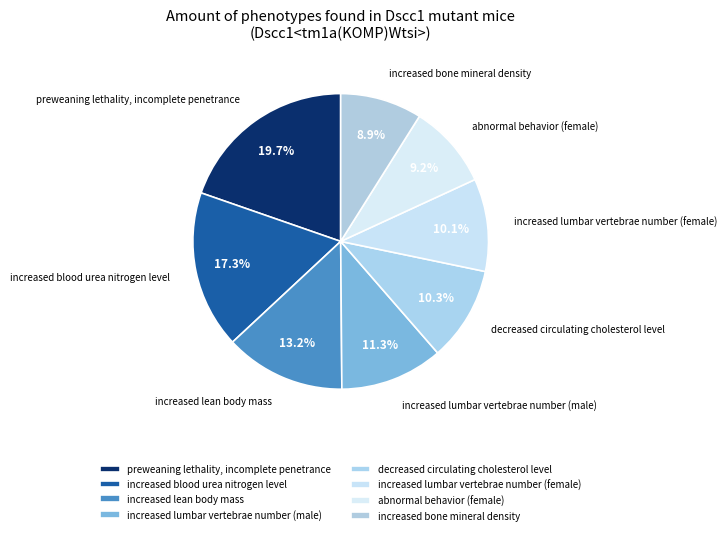

To the nearest percent, what is the average slice percentage?

13%